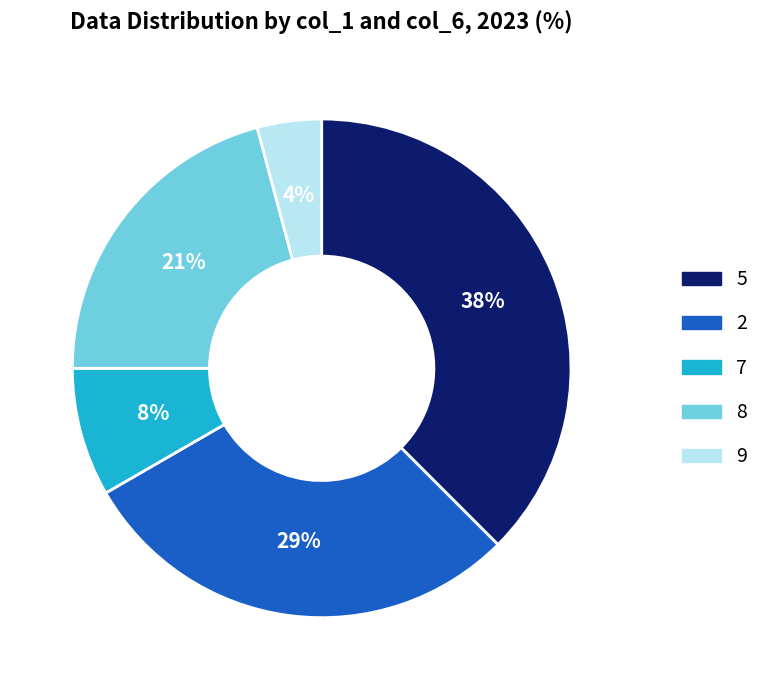

Which category has the biggest portion of the pie?

5